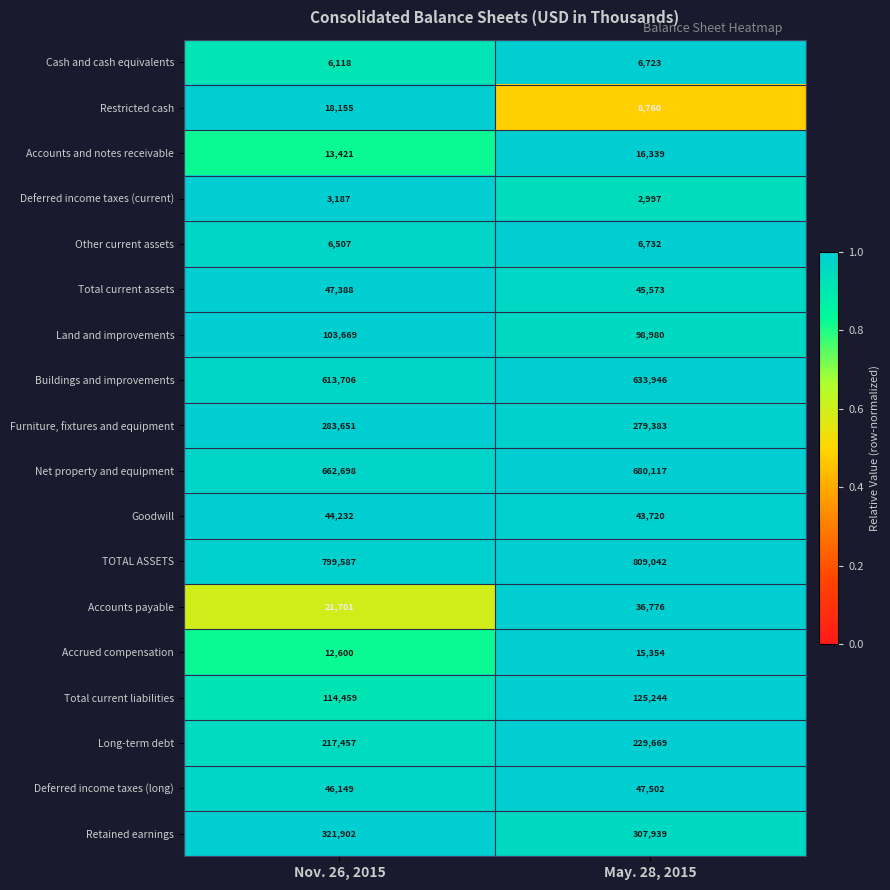

What is the difference between the highest and lowest values at May. 28, 2015?

806045